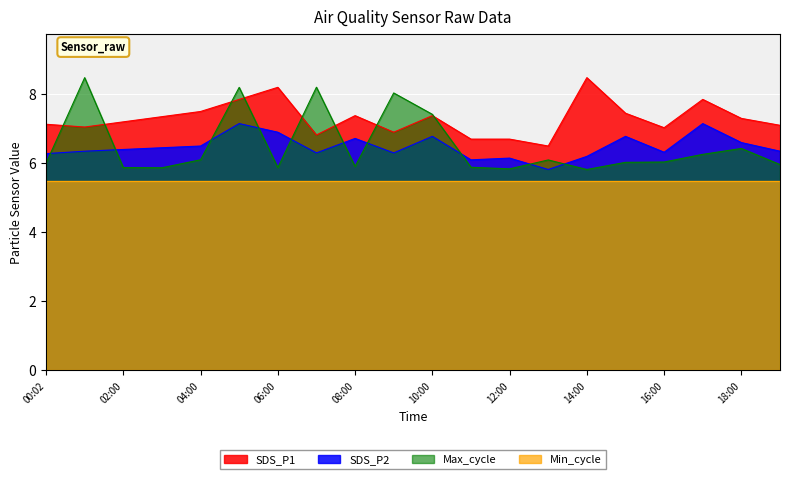

Which category has the highest value in the SDS_P1 series?

14:00